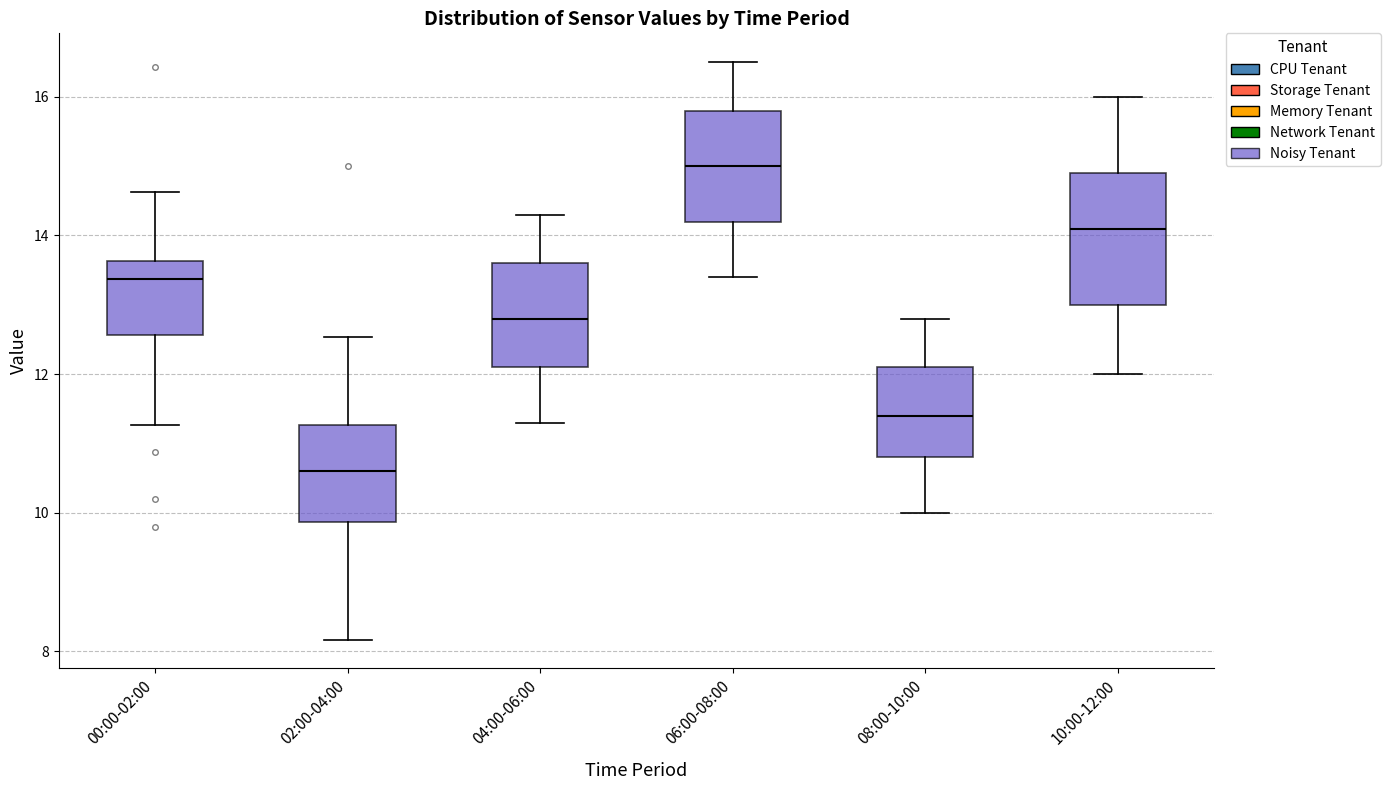

Which box's median line is the highest?

06:00-08:00